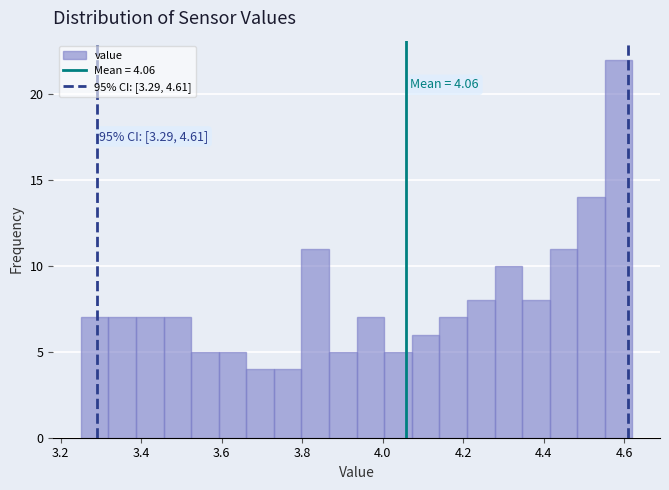

Read against the x-axis, roughly where is the centre of the tallest bar?

4.58